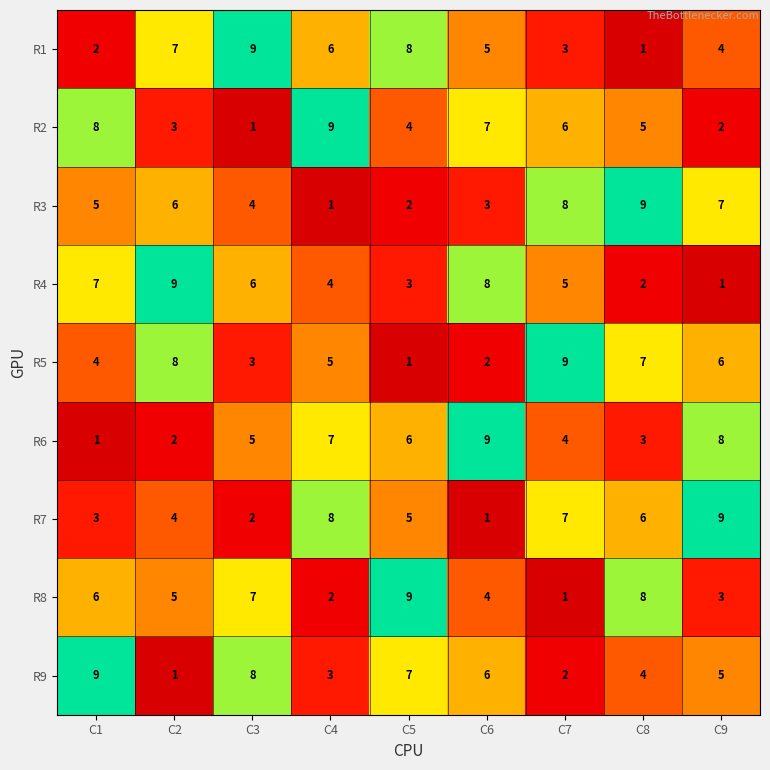

Count the number of categories in the chart.

9